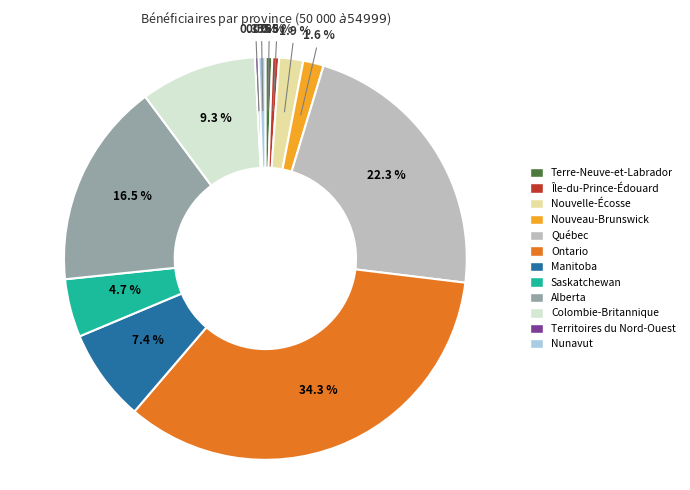

Is Île-du-Prince-Édouard the majority of the pie?

No